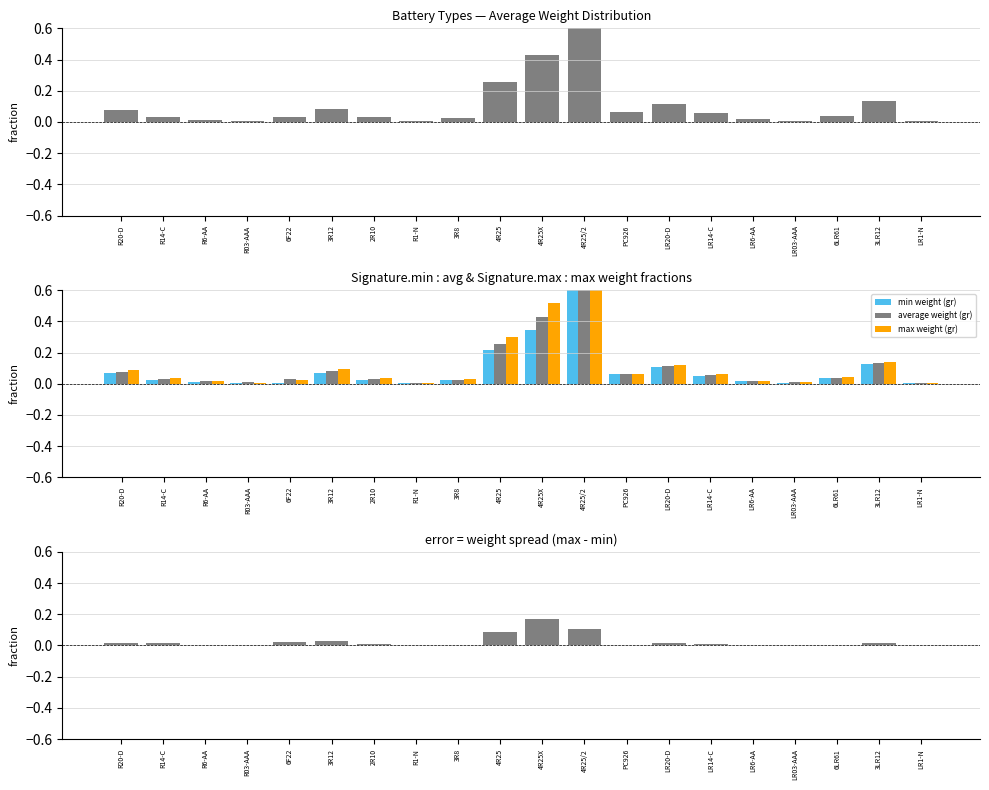

Between R6-AA and R03-AAA, which series saw the biggest shift?

max weight (gr)